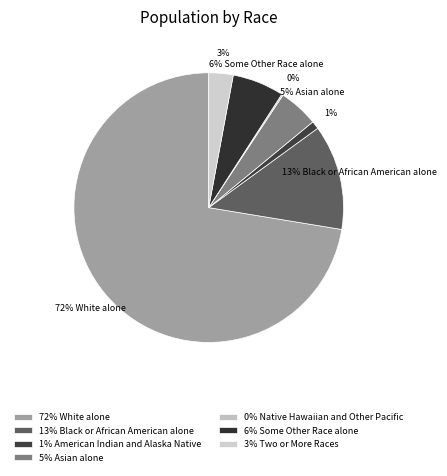

Count the number of slices in the pie.

7